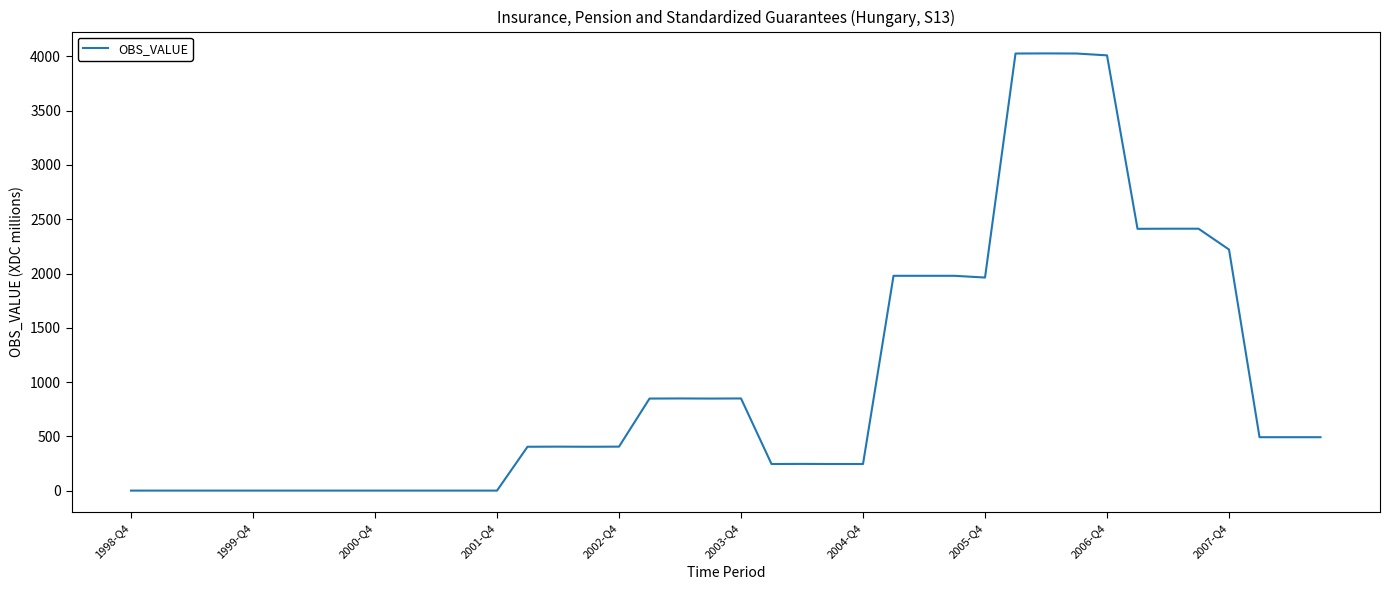

What is the maximum value shown in the chart?

4028